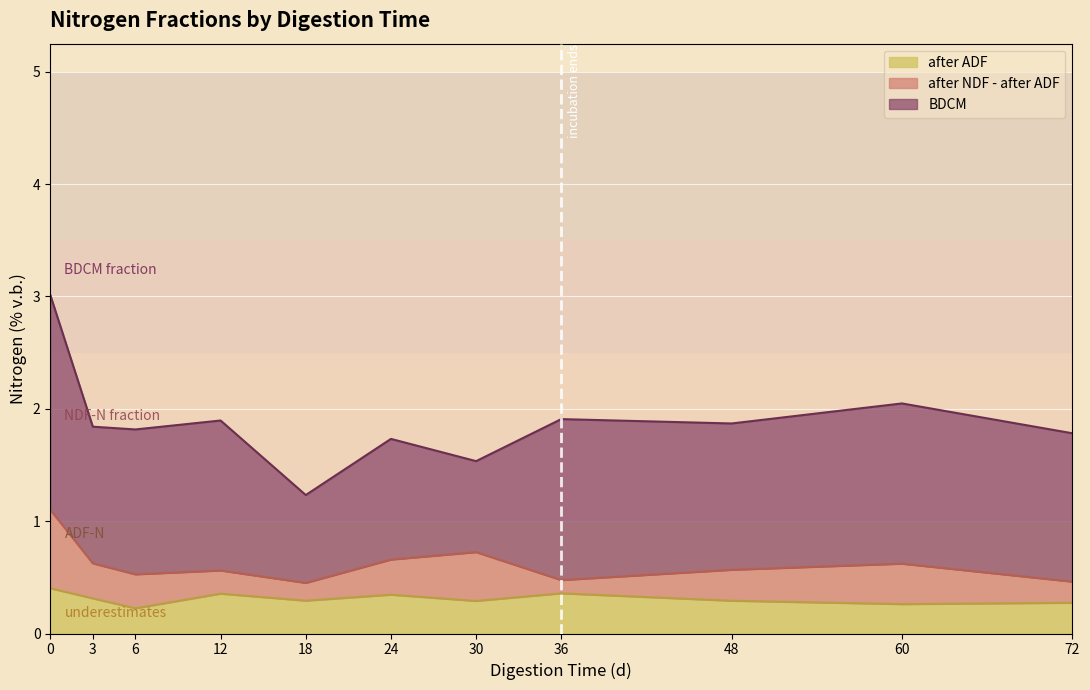

At how many categories does at least one series exceed 0?

11